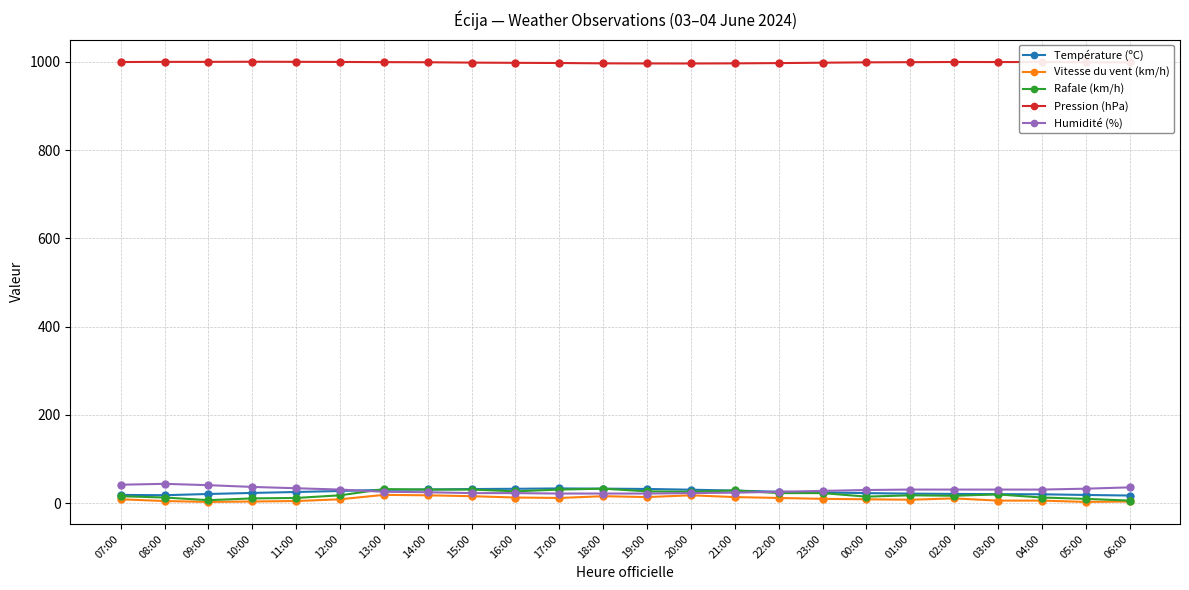

Which series ends up on top after the final intersection of Température (ºC) and Humidité (%)?

Humidité (%)